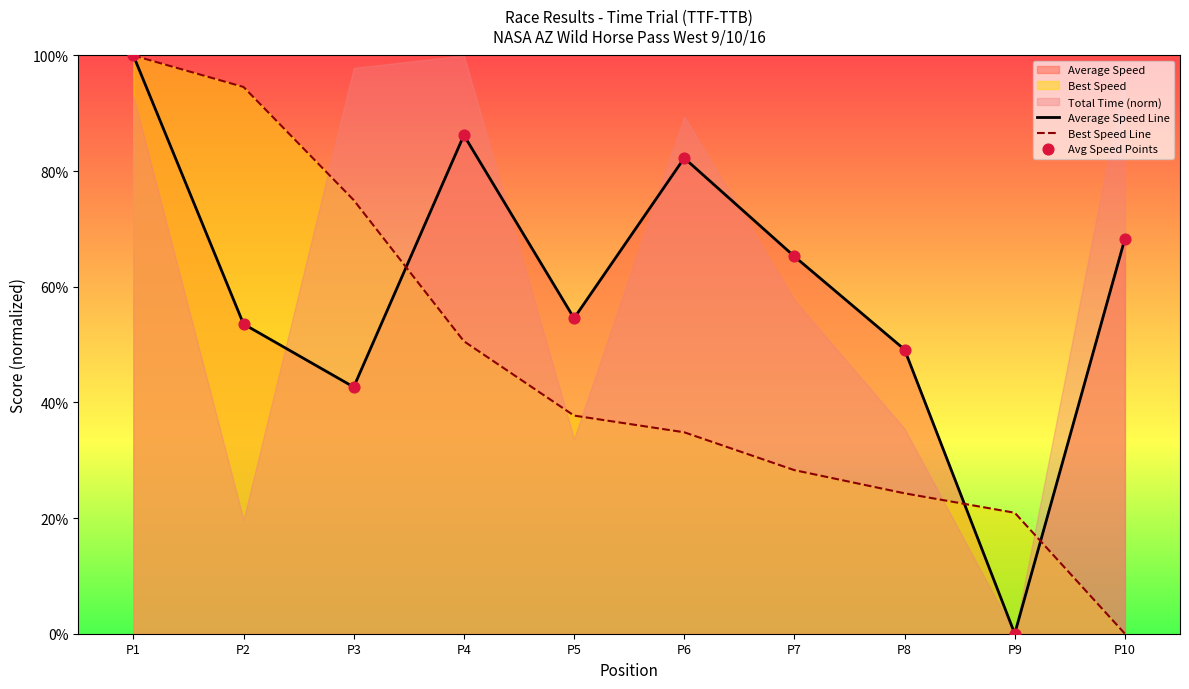

At which category is the sum across all series the highest?

P1